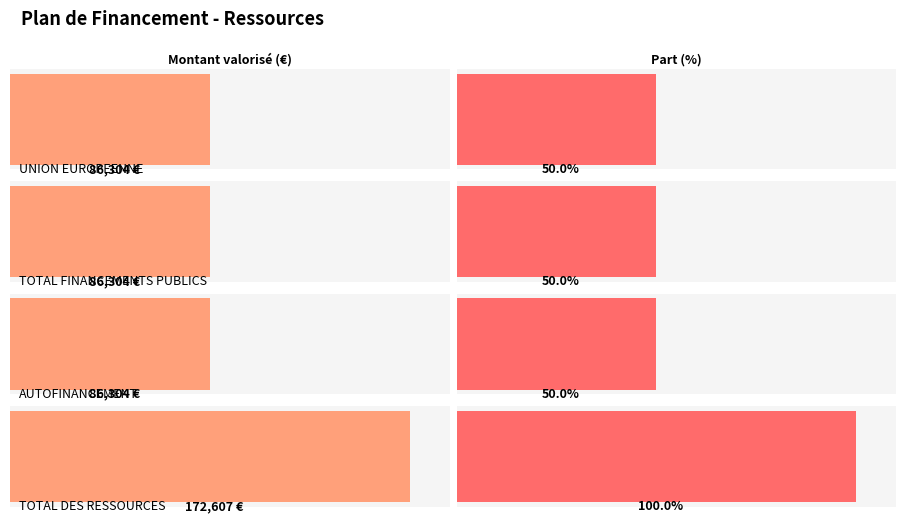

Which has a higher value, TOTAL DES RESSOURCES or TOTAL FINANCEMENTS PUBLICS?

TOTAL DES RESSOURCES